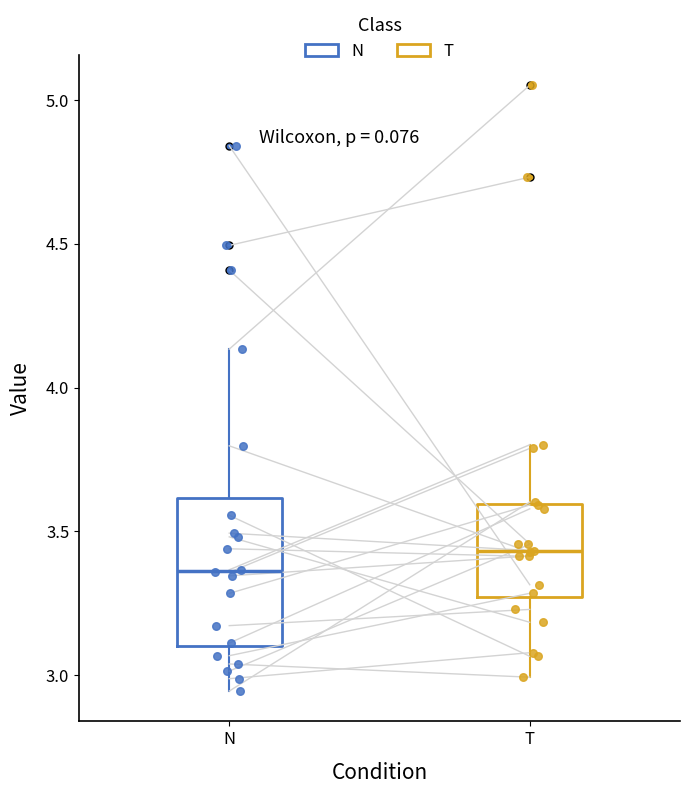

Reading left to right, read every box against the y-axis: the position of its median line, the range the box covers, and the ends of its whiskers. The values are not printed on the chart, so give them approximately, as read against the axis.

N: median 3.35, box 3.10 to 3.60, whiskers 2.95 to 4.15
T: median 3.45, box 3.25 to 3.60, whiskers 3.00 to 3.80